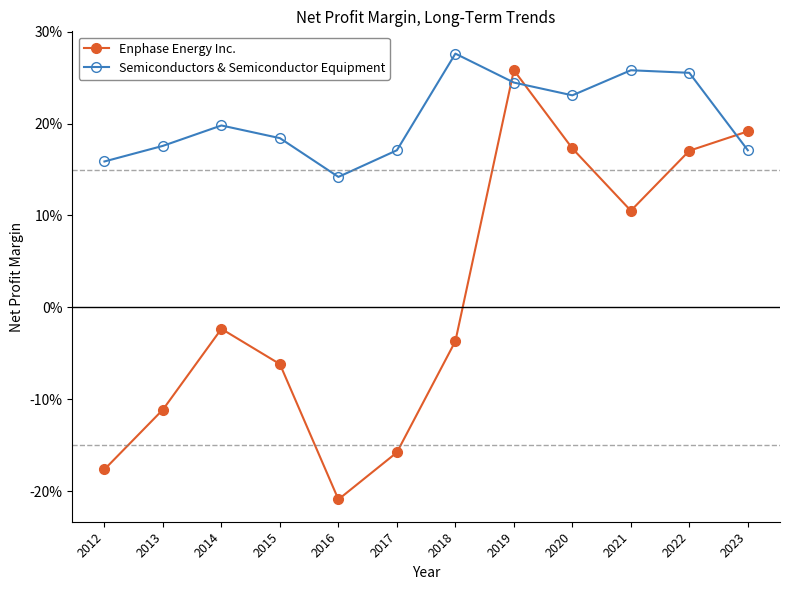

Is the value of Semiconductors & Semiconductor Equipment at 2020 greater than the value of Enphase Energy Inc. at 2020?

Yes